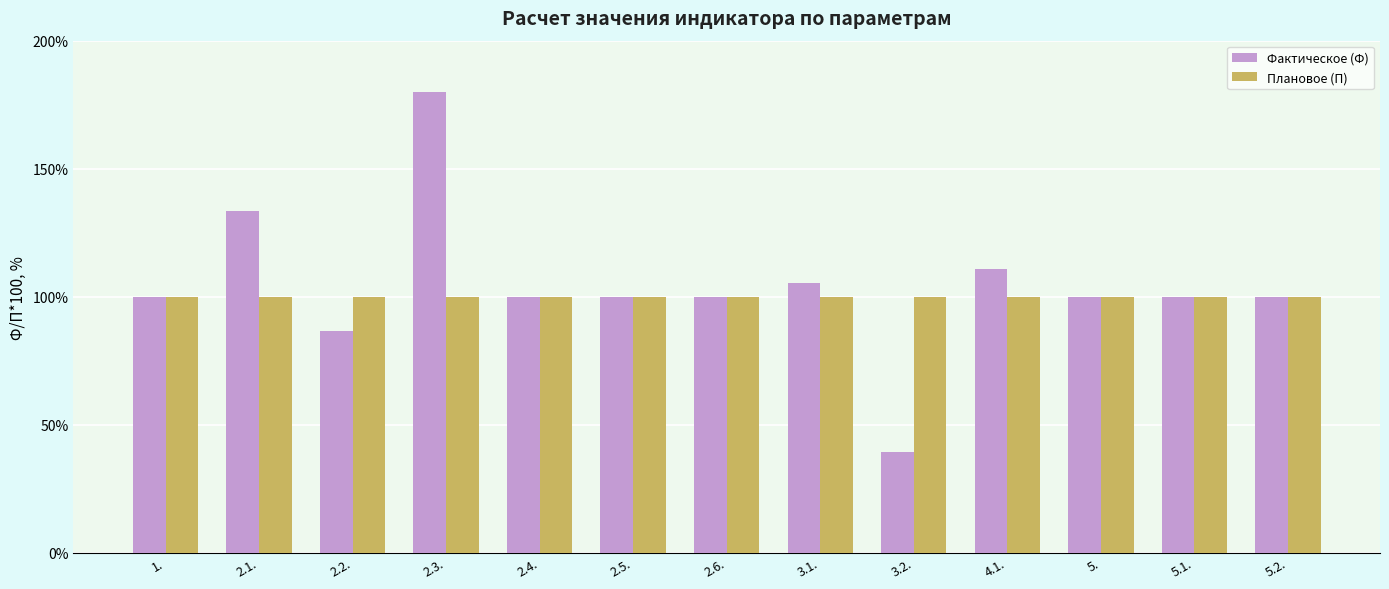

What are all the series names shown in the legend?

Фактическое (Ф), Плановое (П)